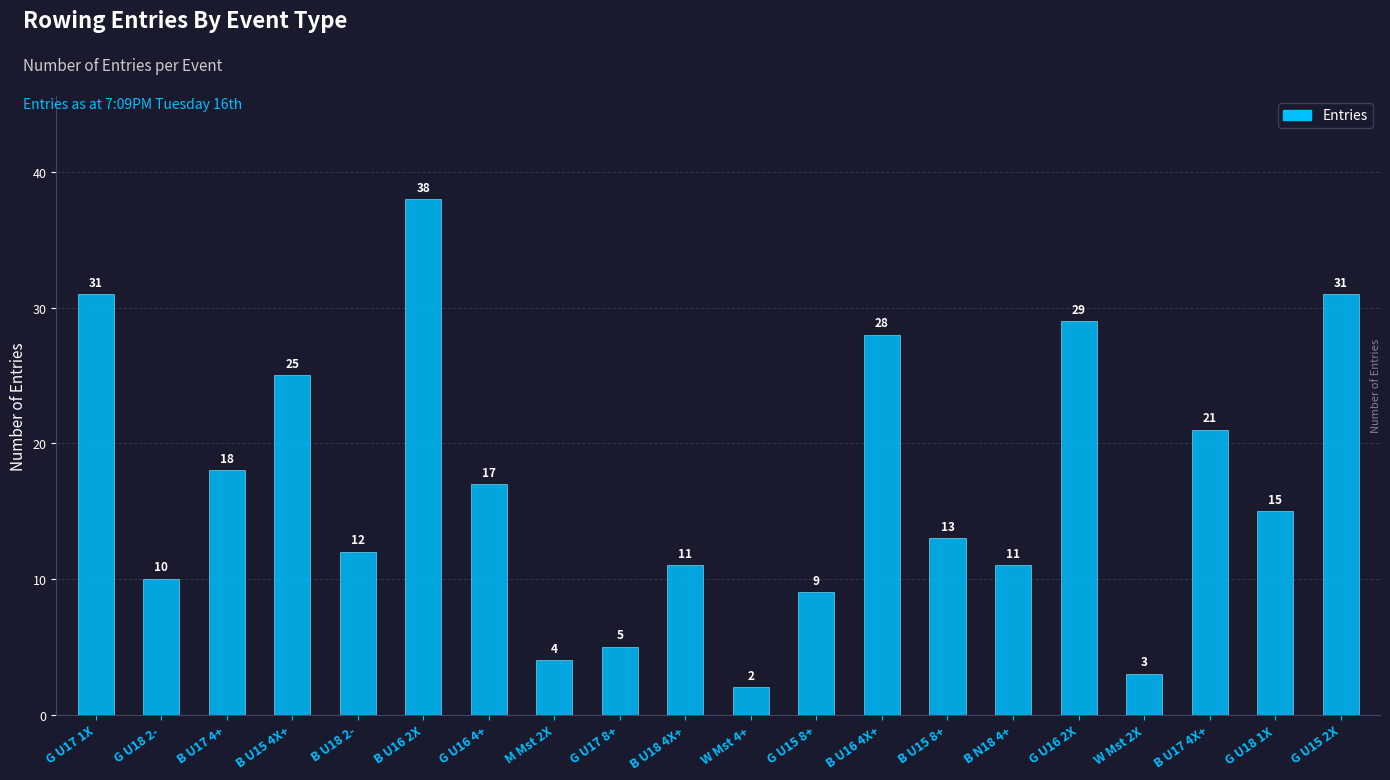

What is the maximum value shown in the chart?

38